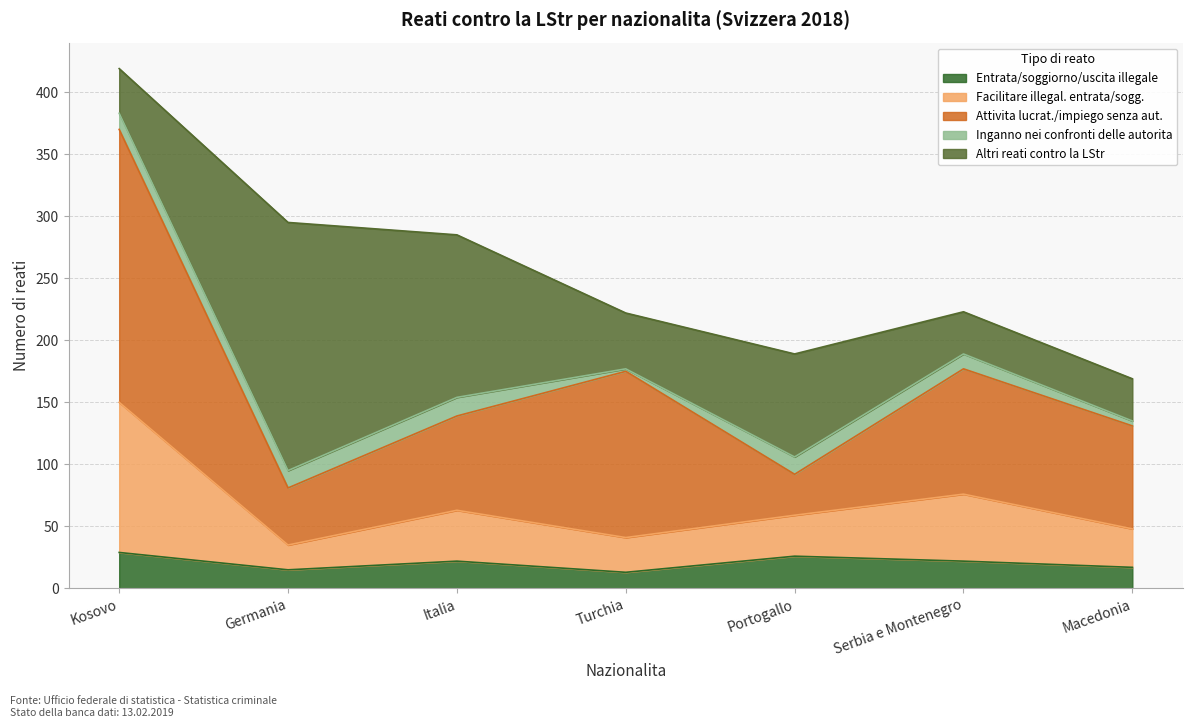

Between Italia and Macedonia, which series saw the biggest shift?

Altri reati contro la LStr